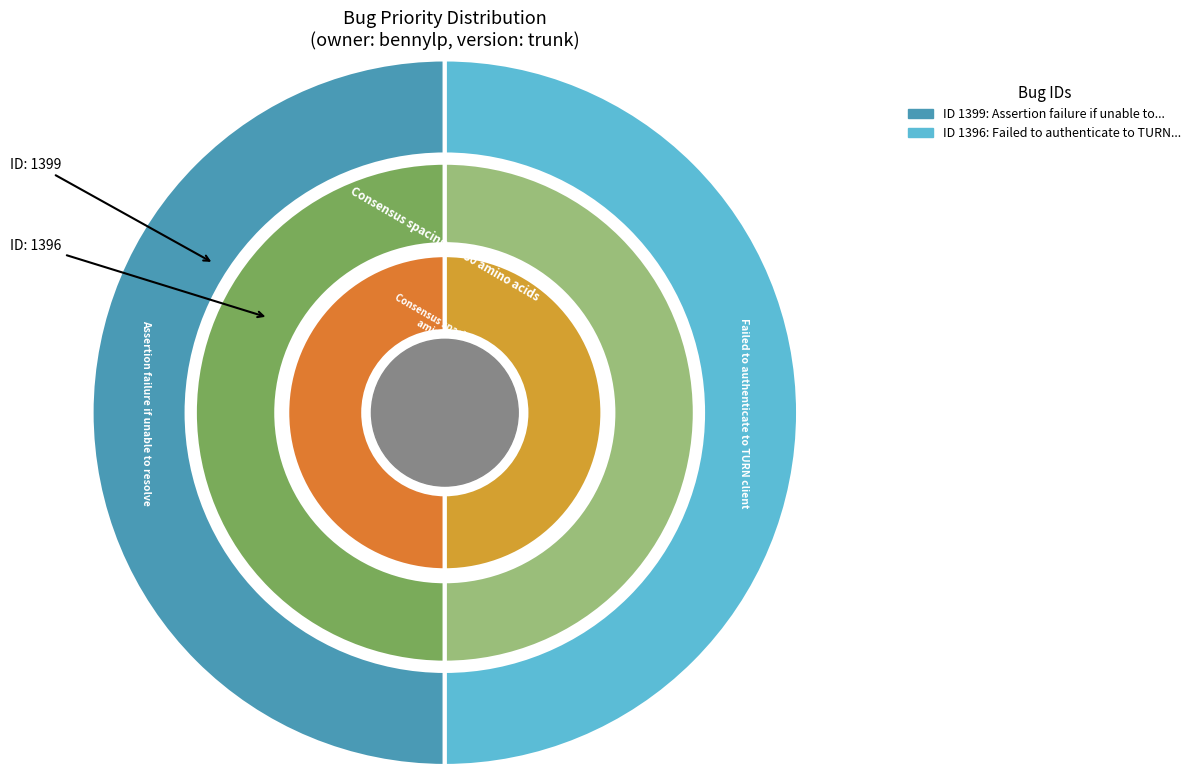

Which slice is the largest?

Assertion failure if unable to resolve